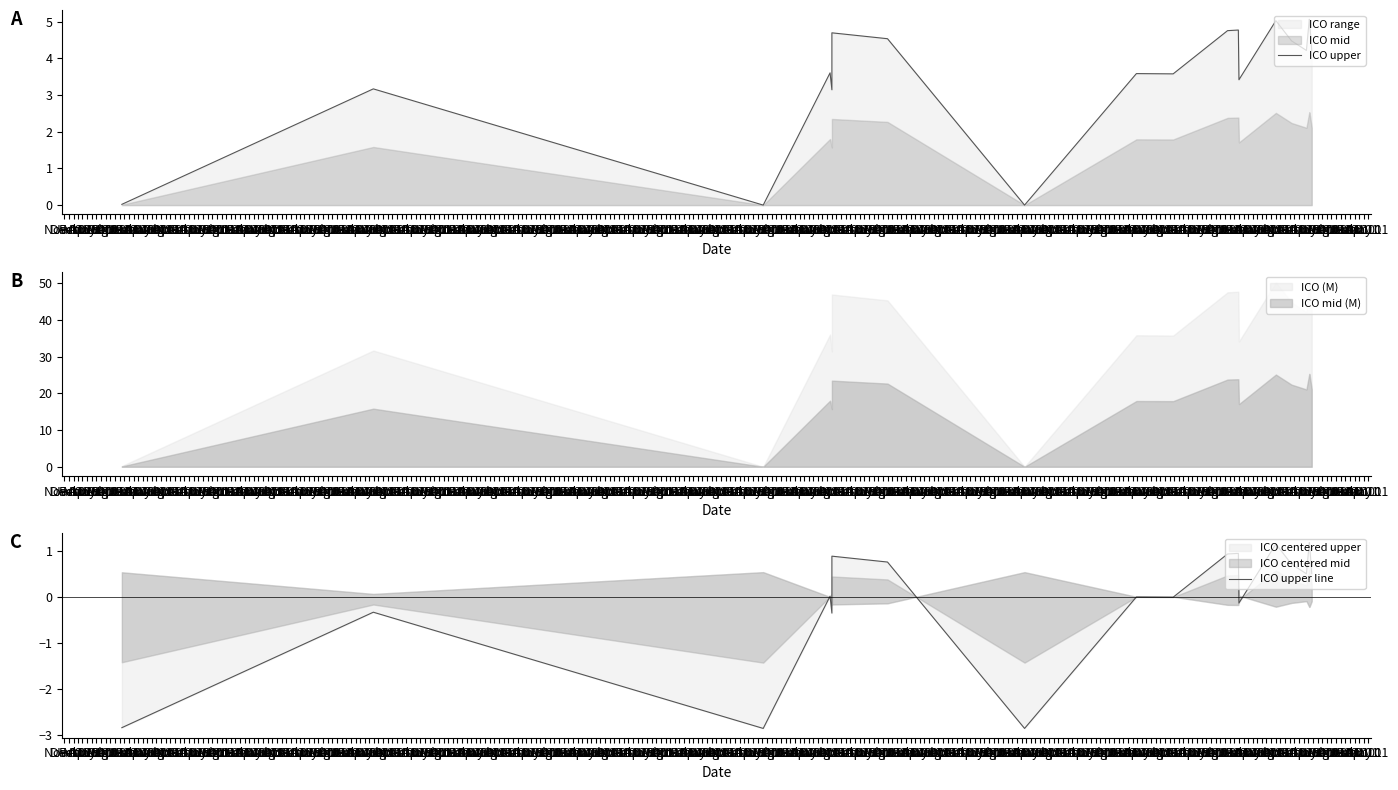

What is the label of the 8th point from the left?

Jun 01